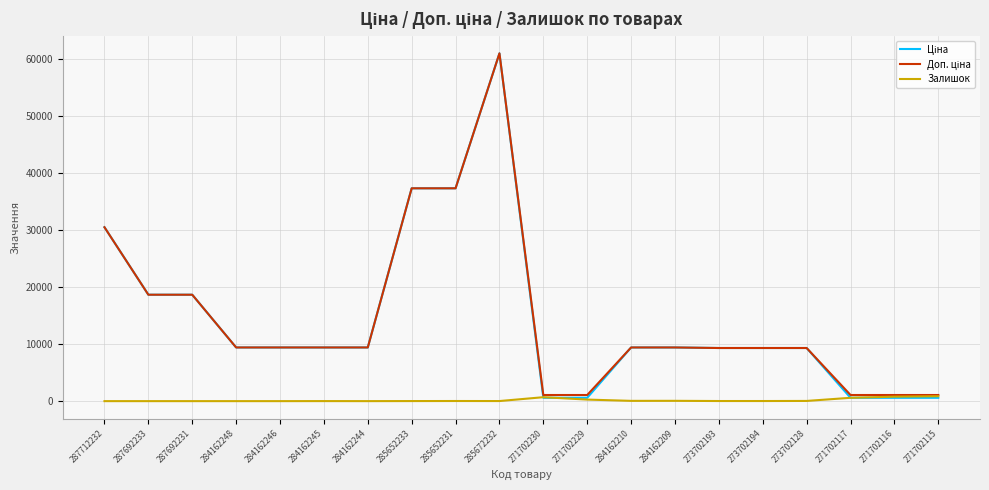

Is it true that Залишок equals 862.0 at 271702115?

True